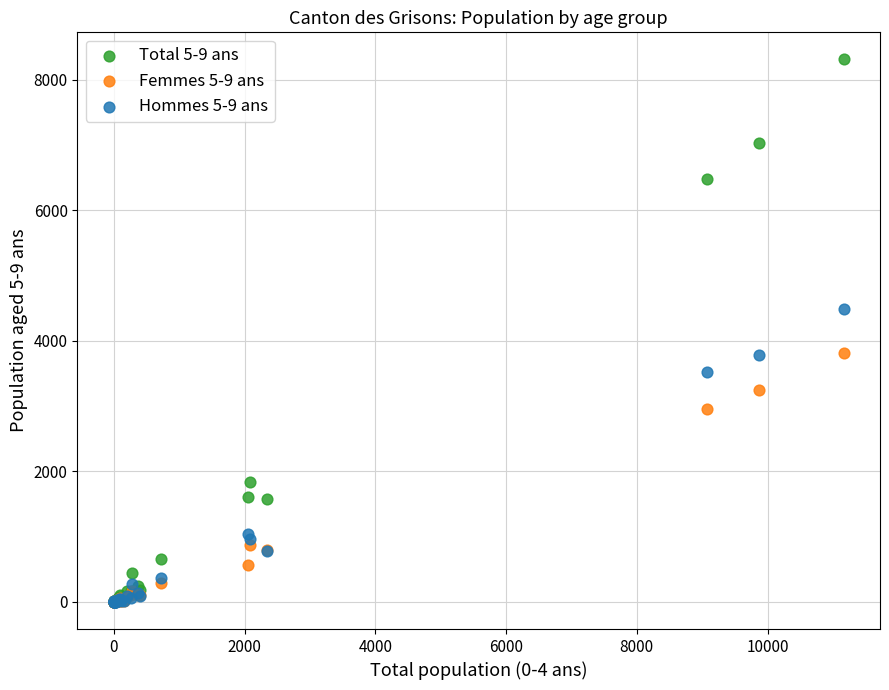

What are all the series names shown in the legend?

Total 5-9 ans, Femmes 5-9 ans, Hommes 5-9 ans